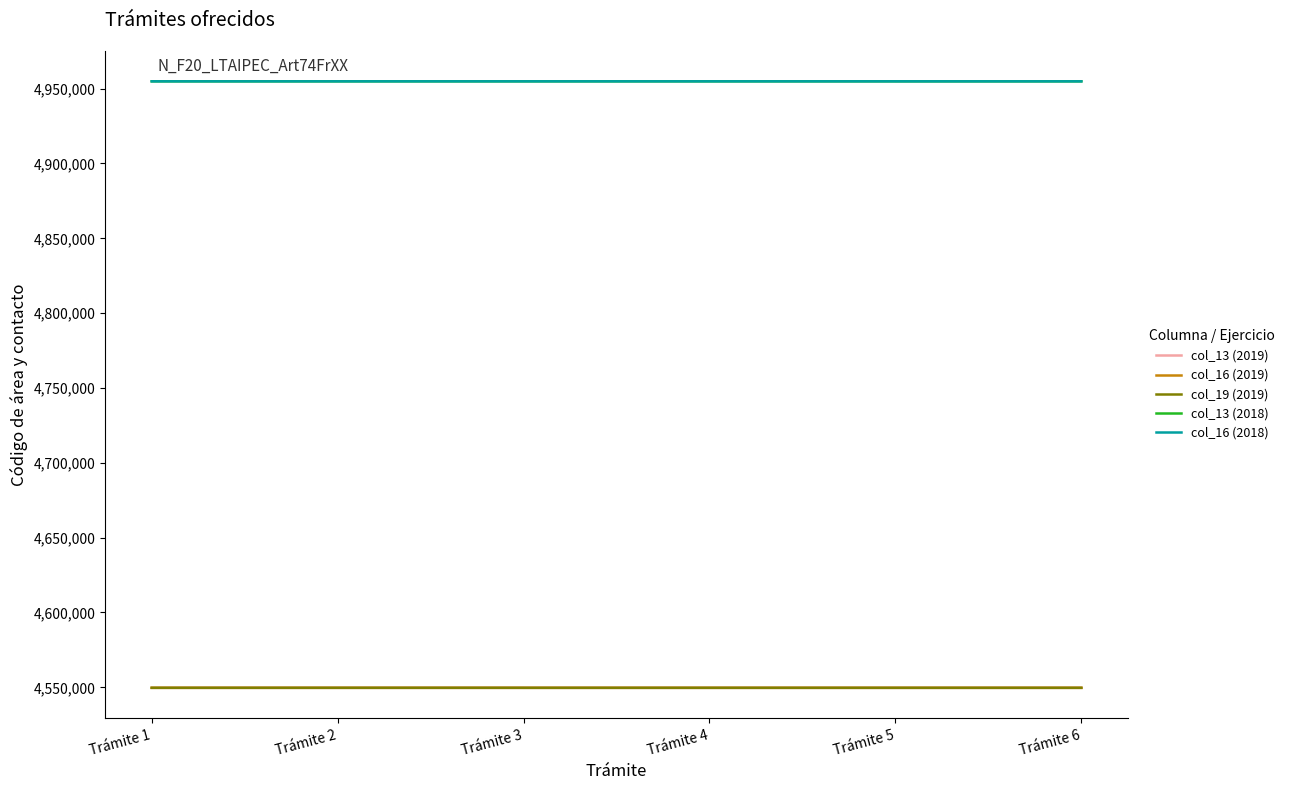

Does the chart have visible grid lines?

No